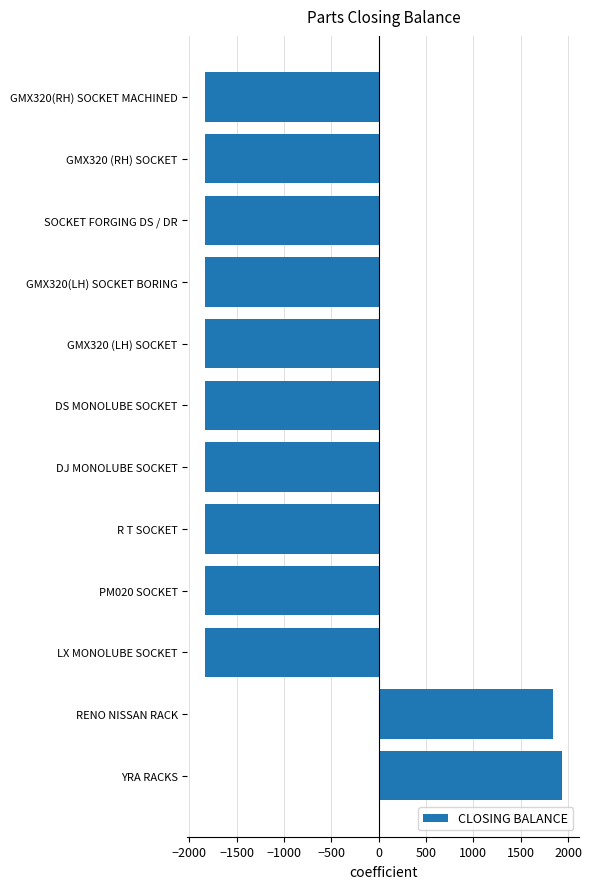

Reading bottom to top, extract all data points from this chart.

YRA RACKS=1931	RENO NISSAN RACK=1842	LX MONOLUBE SOCKET=-1831	PM020 SOCKET=-1831	R T SOCKET=-1831	DJ MONOLUBE SOCKET=-1831	DS MONOLUBE SOCKET=-1831	GMX320 (LH) SOCKET=-1831	GMX320(LH) SOCKET BORING=-1831	SOCKET FORGING DS / DR=-1831	GMX320 (RH) SOCKET=-1831	GMX320(RH) SOCKET MACHINED=-1831